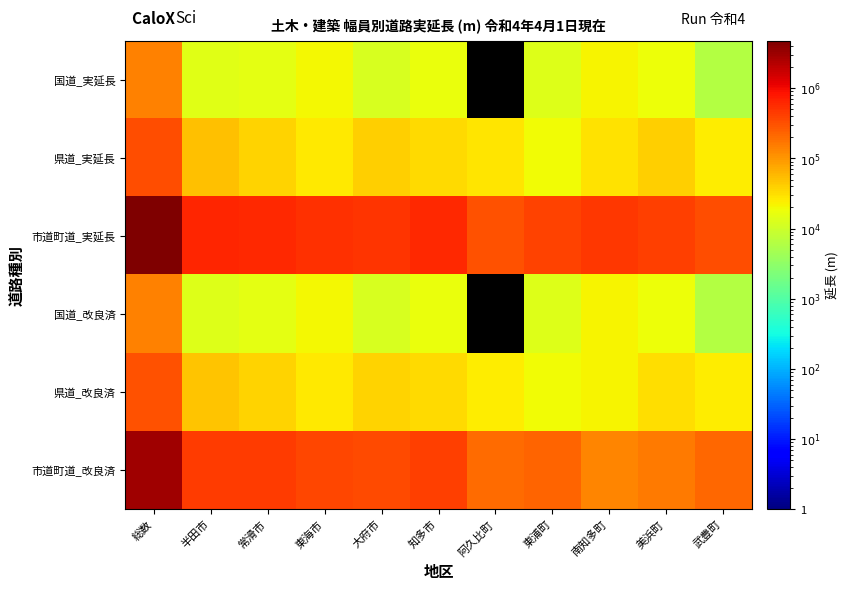

How many distinct data groups are displayed?

6